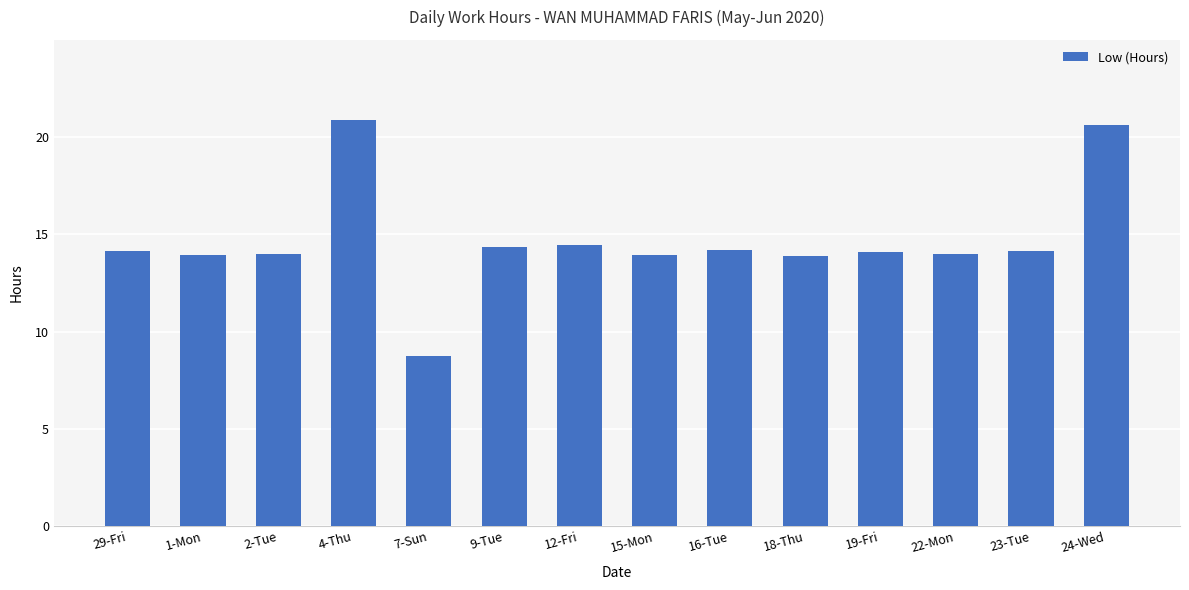

What is the maximum value shown in the chart?

20.9